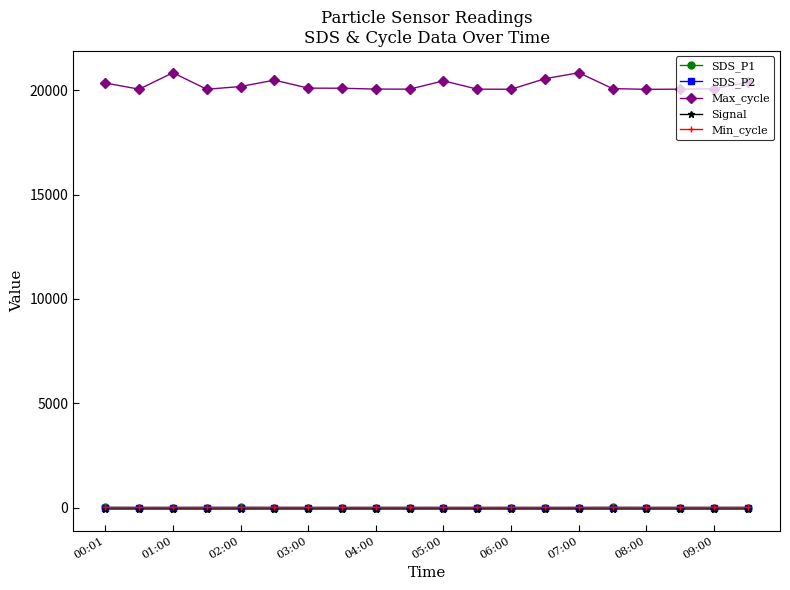

Does the chart have visible grid lines?

No